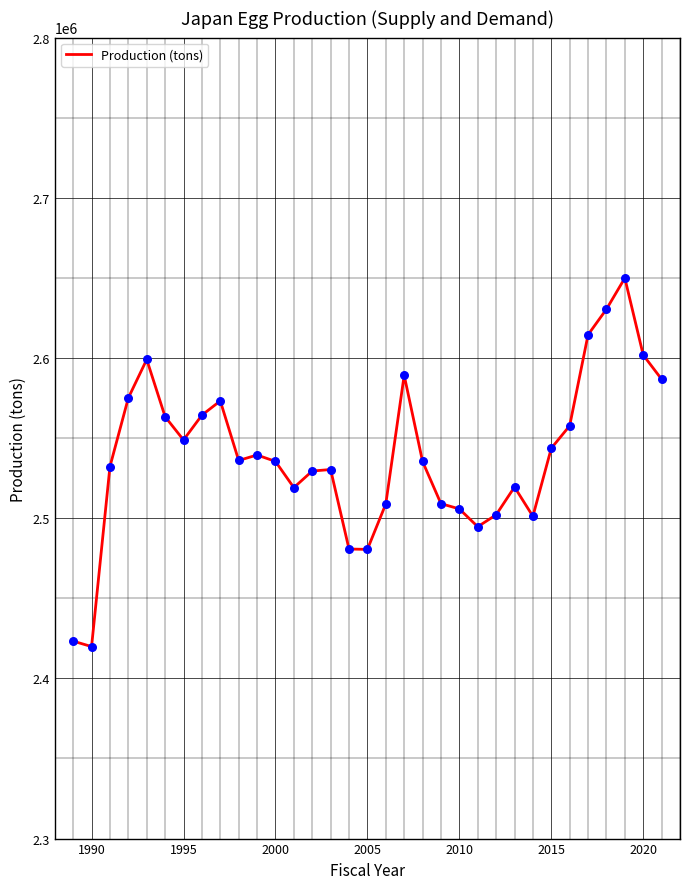

What is the maximum value shown in the chart?

2649875